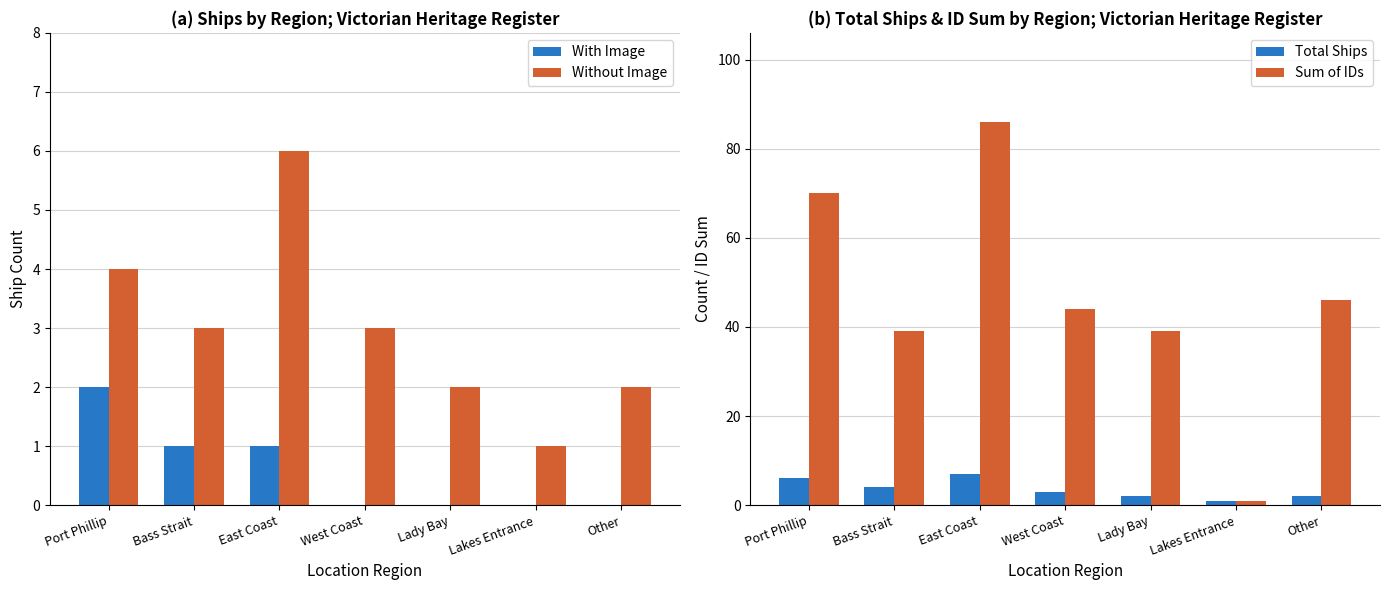

Between Port Phillip and Bass Strait, which series saw the biggest shift?

Sum of IDs